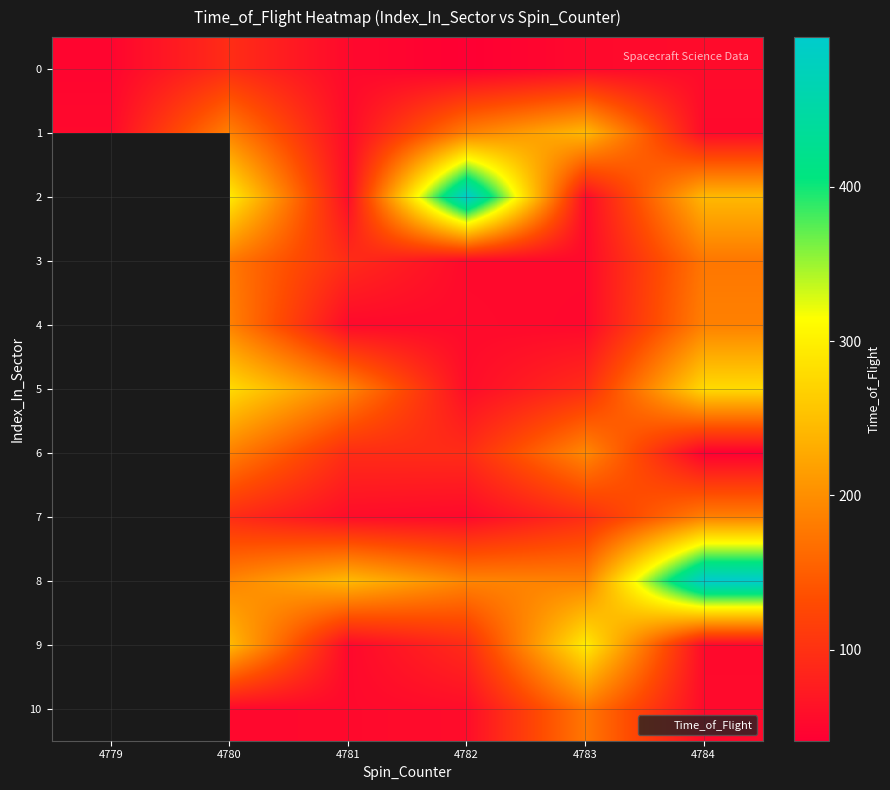

Is the value of 9 at 4783 greater than the value of 7 at 4782?

Yes